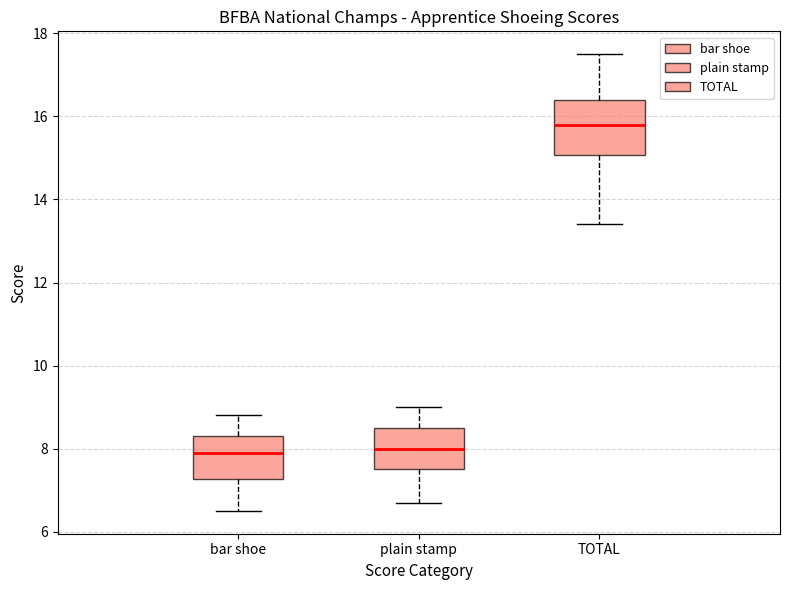

Which box's median line is the highest?

TOTAL